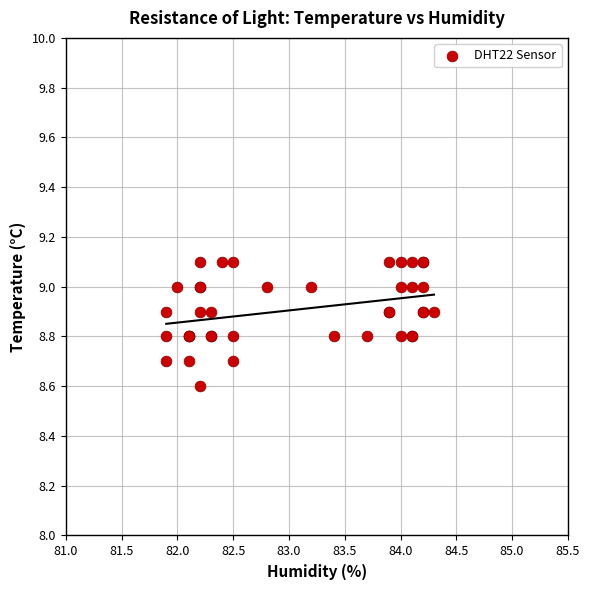

What Y value in the scatter plot is closest to 8?

8.6